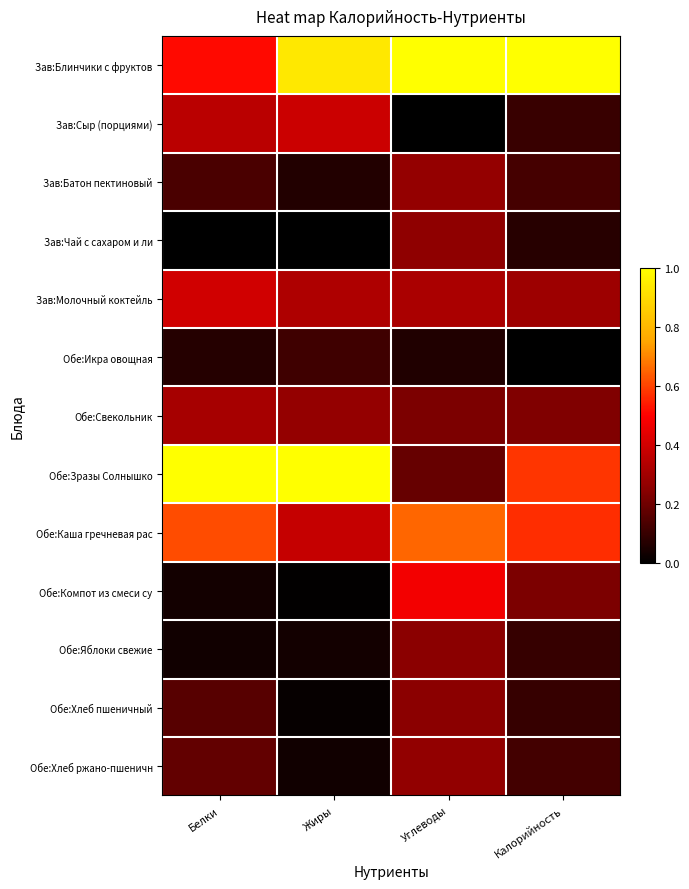

Rank the series at Углеводы from lowest to highest value.

Зав:Сыр (порциями), Обе:Икра овощная, Обе:Зразы Солнышко, Обе:Свекольник, Обе:Яблоки свежие, Обе:Хлеб пшеничный, Зав:Чай с сахаром и ли, Обе:Хлеб ржано-пшеничн, Зав:Батон пектиновый, Зав:Молочный коктейль, Обе:Компот из смеси су, Обе:Каша гречневая рас, Зав:Блинчики с фруктов